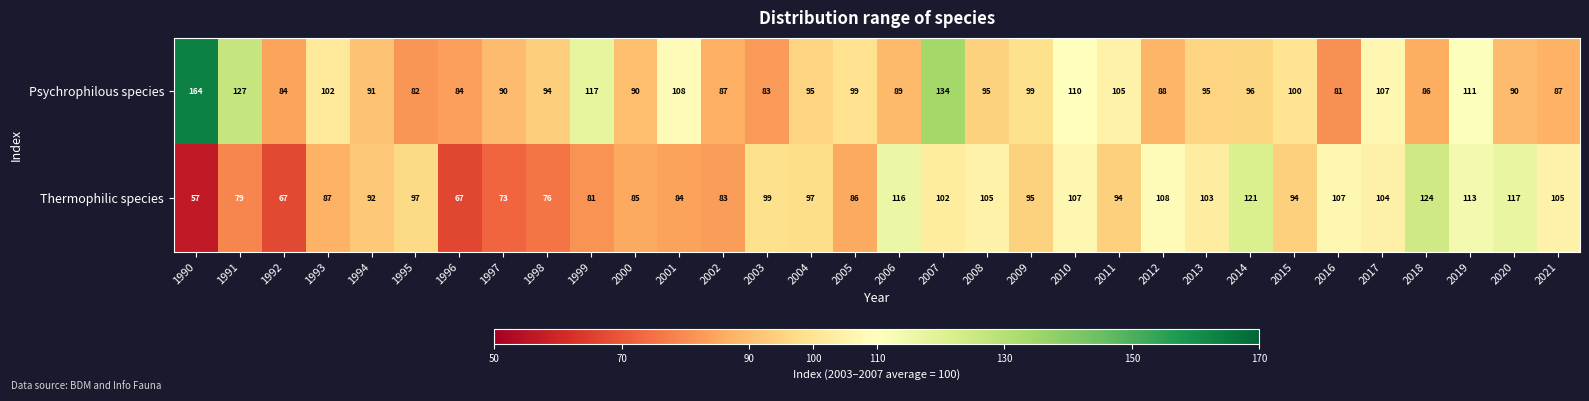

The value of Thermophilic species at 2010 is 151. True or false?

False